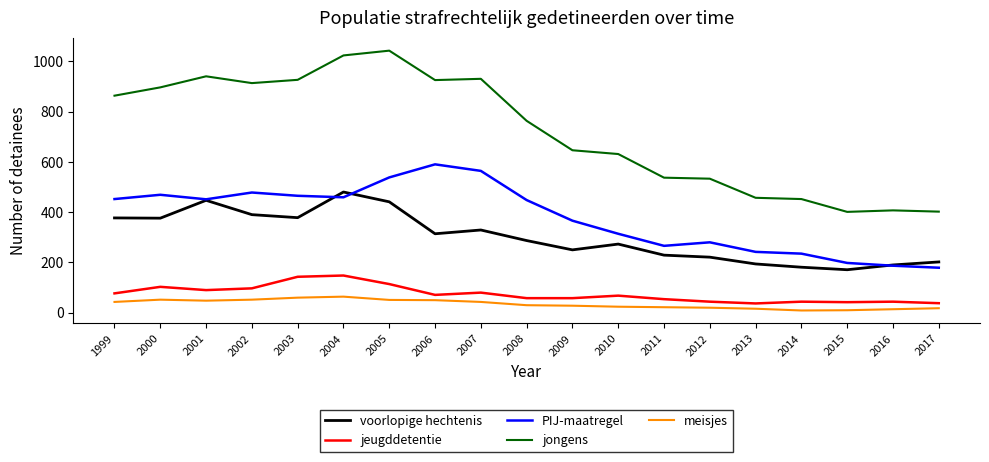

Is this an area chart (filled region under the line)?

No